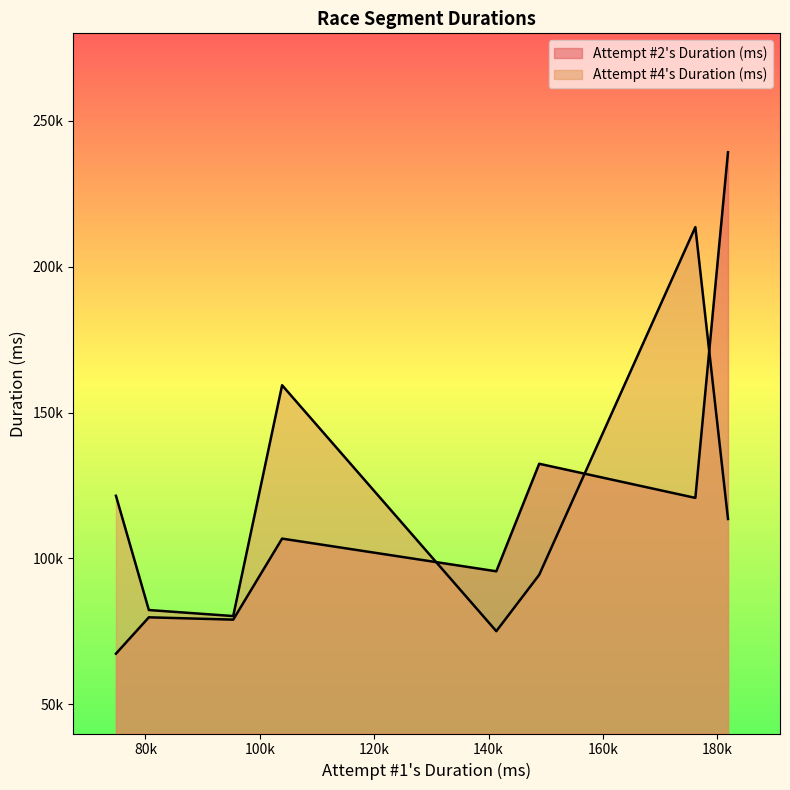

List the series in order of their overall mean, highest first.

Attempt #4's Duration (ms), Attempt #2's Duration (ms)